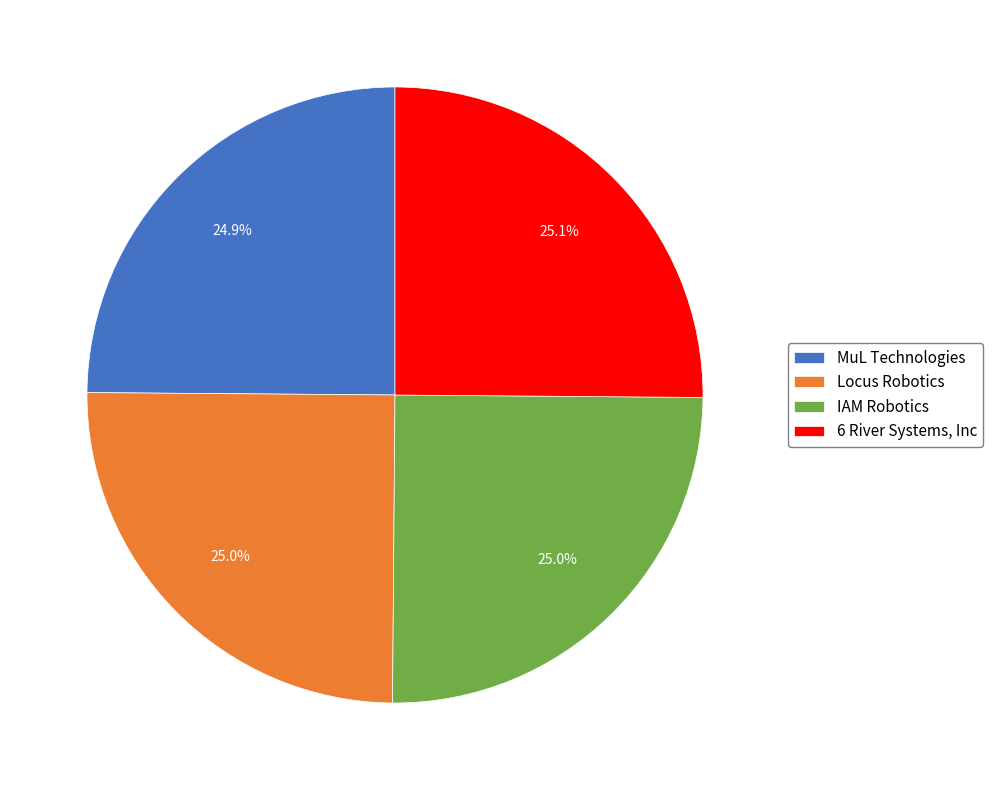

Is it true that 6 River Systems, Inc is 25% of the pie?

True